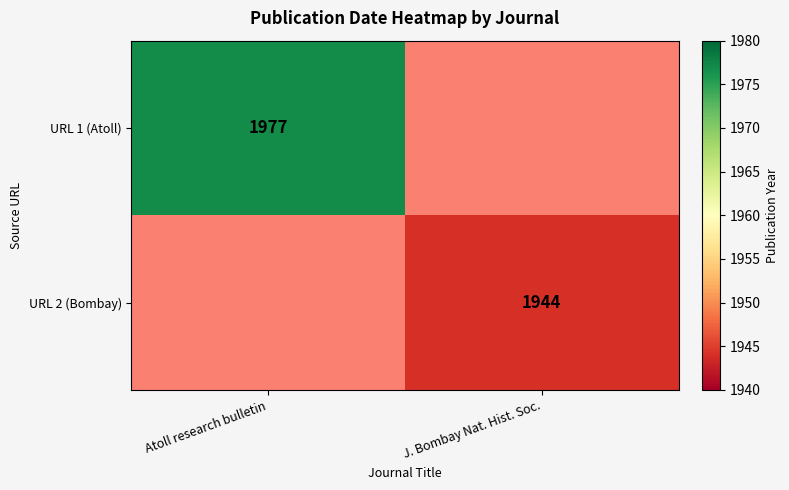

Which has a higher value, J. Bombay Nat. Hist. Soc. or Atoll research bulletin?

Atoll research bulletin